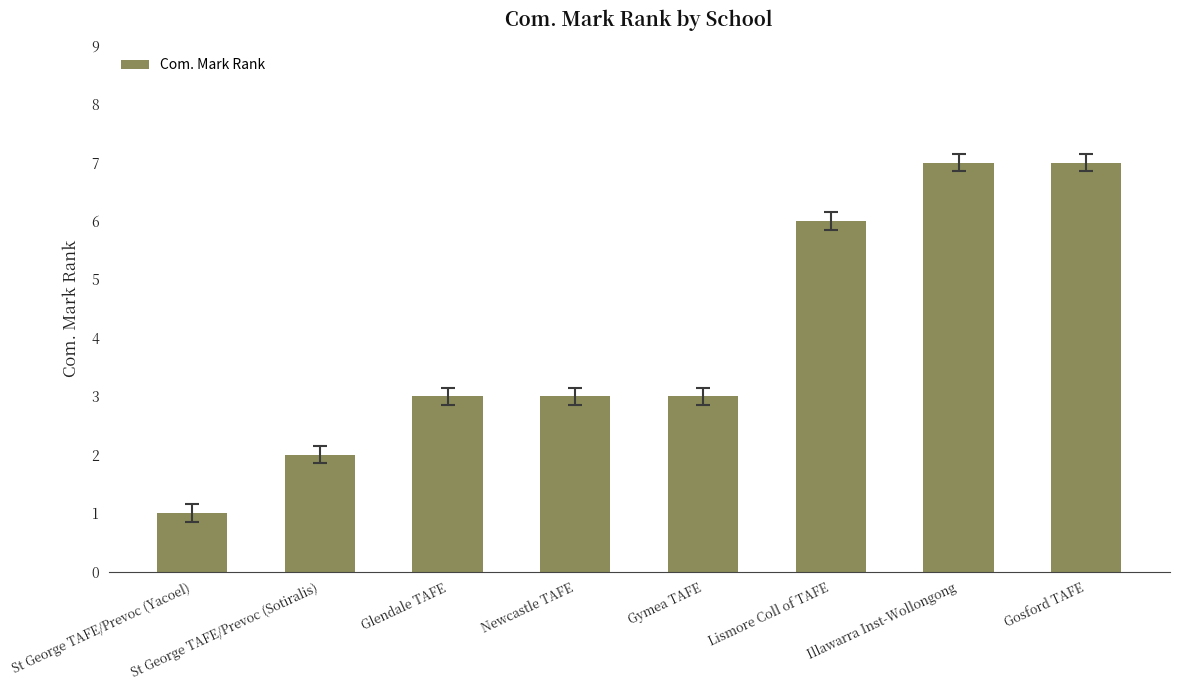

Reading left to right, extract all data points from this chart.

St George TAFE/Prevoc (Yacoel)=1	St George TAFE/Prevoc (Sotiralis)=2	Glendale TAFE=3	Newcastle TAFE=3	Gymea TAFE=3	Lismore Coll of TAFE=6	Illawarra Inst-Wollongong=7	Gosford TAFE=7